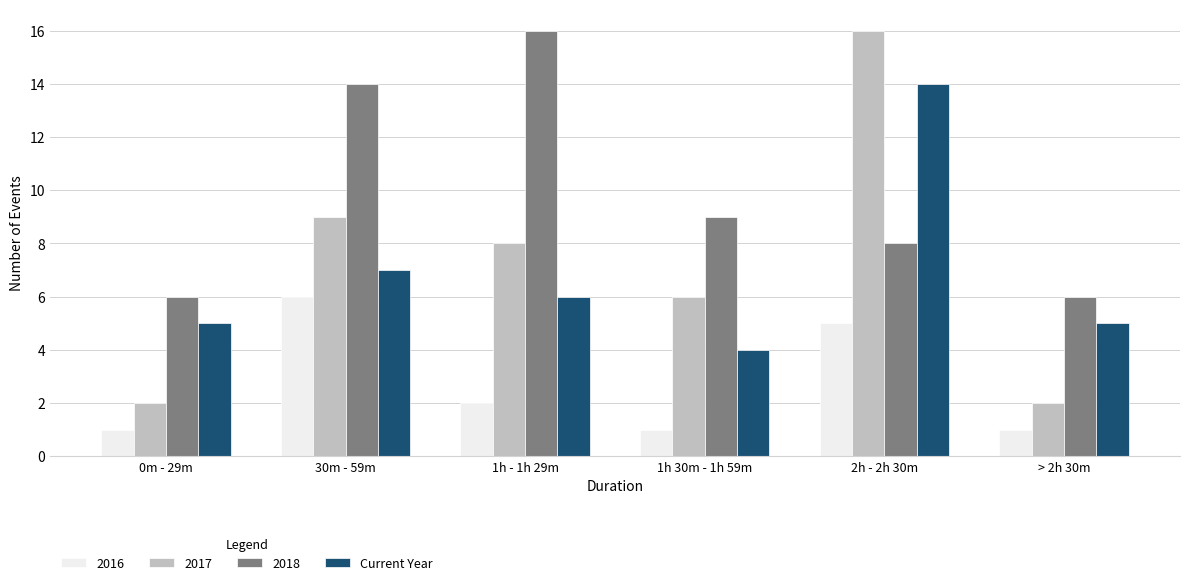

At 1h - 1h 29m, list the series in order from largest to smallest.

2018, 2017, Current Year, 2016